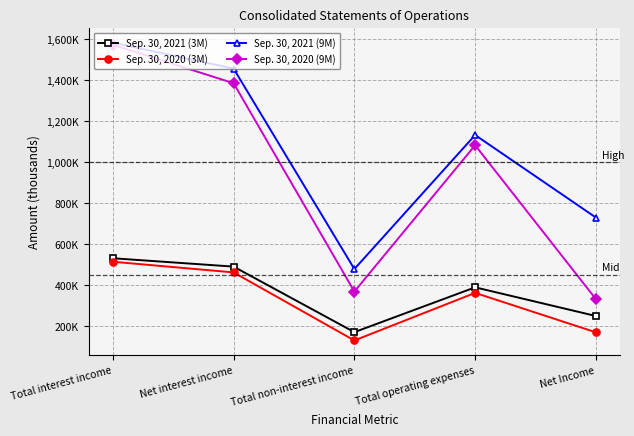

Which category has the lowest value in the Sep. 30, 2021 (3M) series?

Total non-interest income